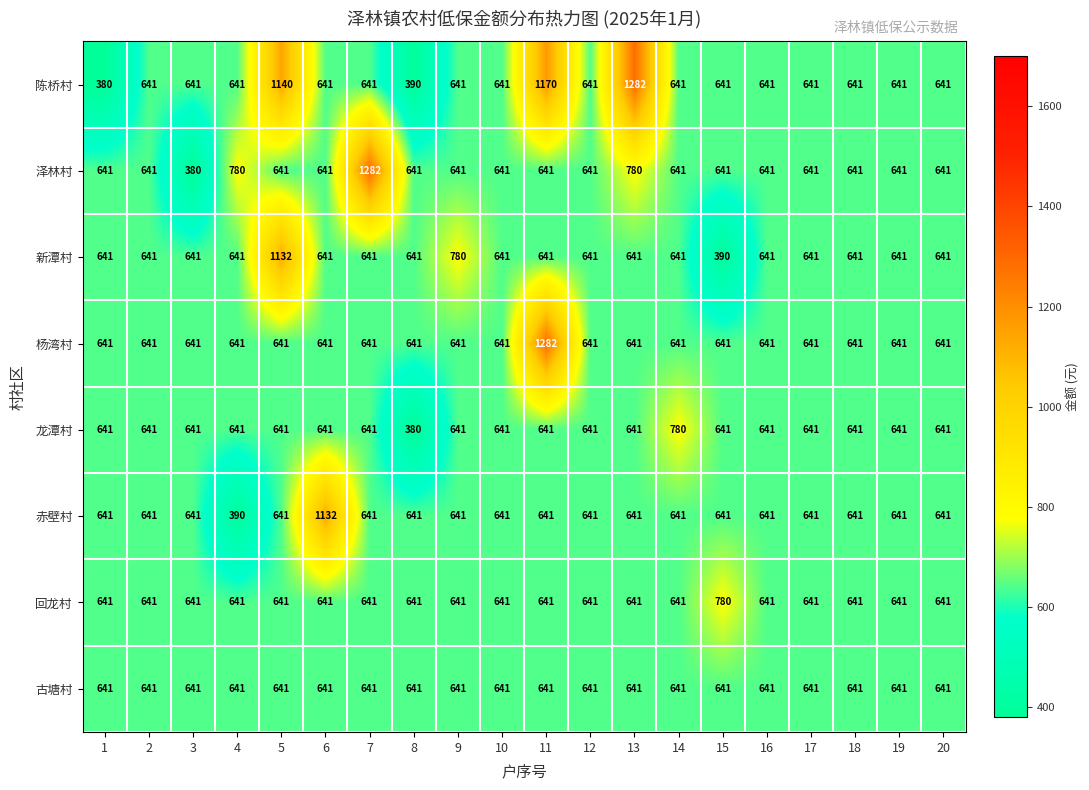

At which category is the sum across all series the highest?

11